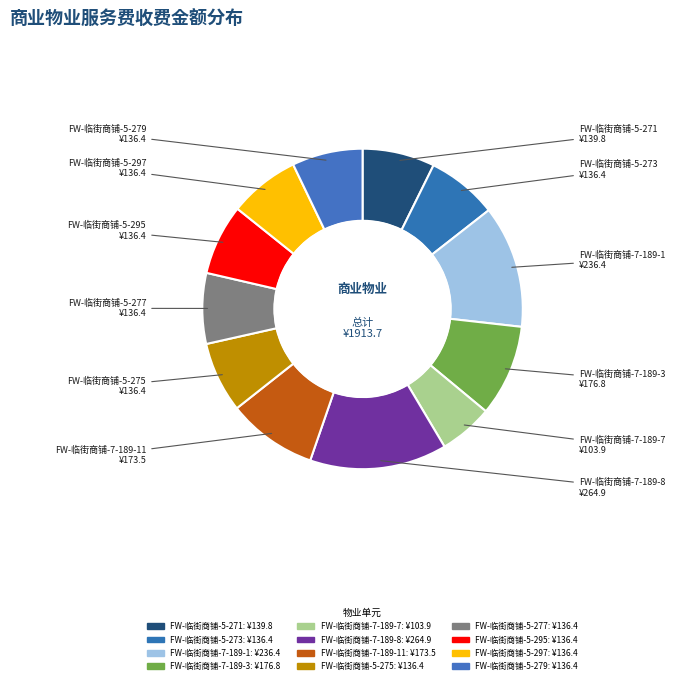

Is there a majority slice in this chart?

No